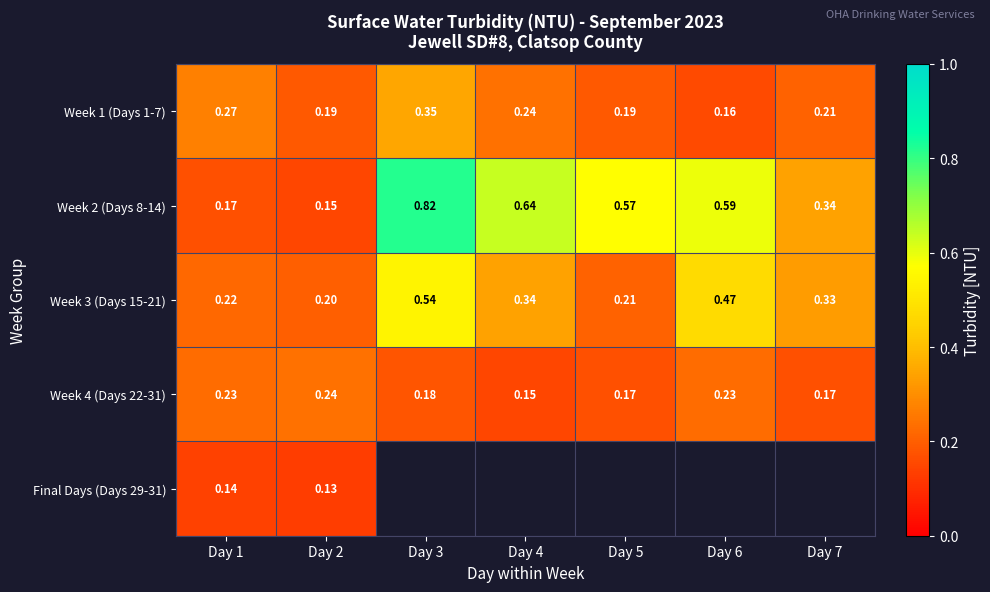

Is the value of Week 3 (Days 15-21) at Day 5 greater than the value of Week 4 (Days 22-31) at Day 1?

No